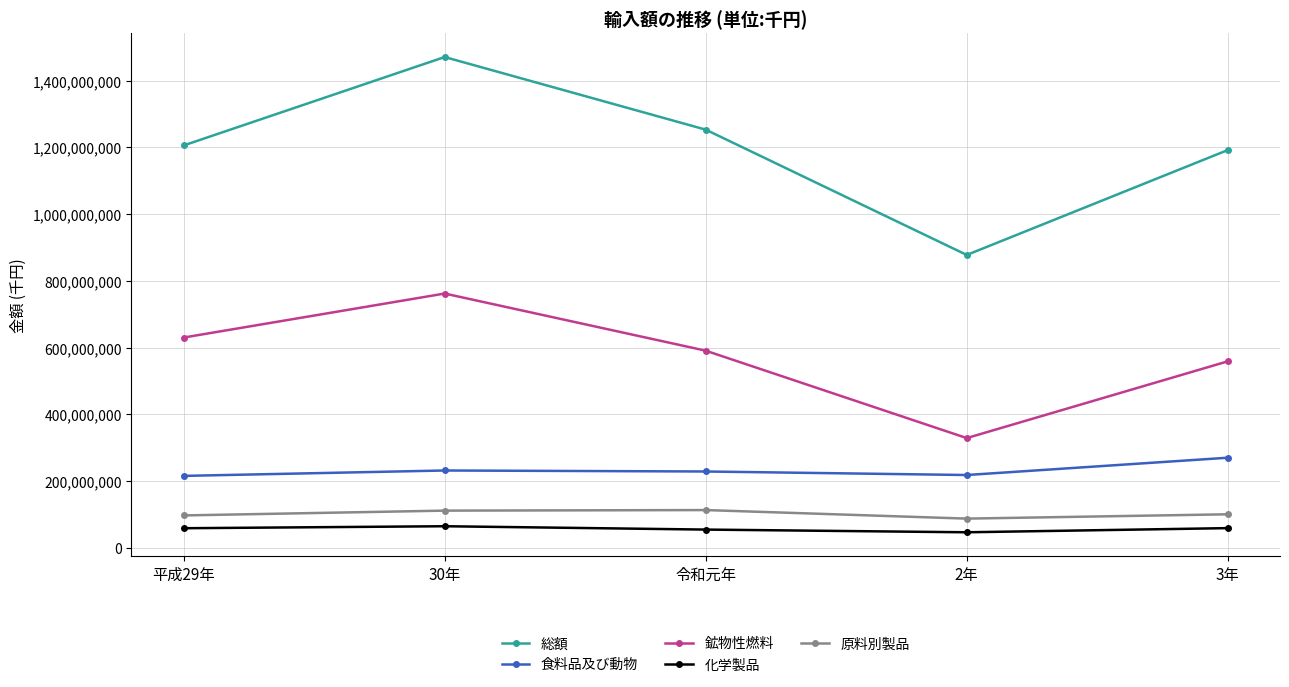

What is the sum of all 原料別製品 values?

507174549